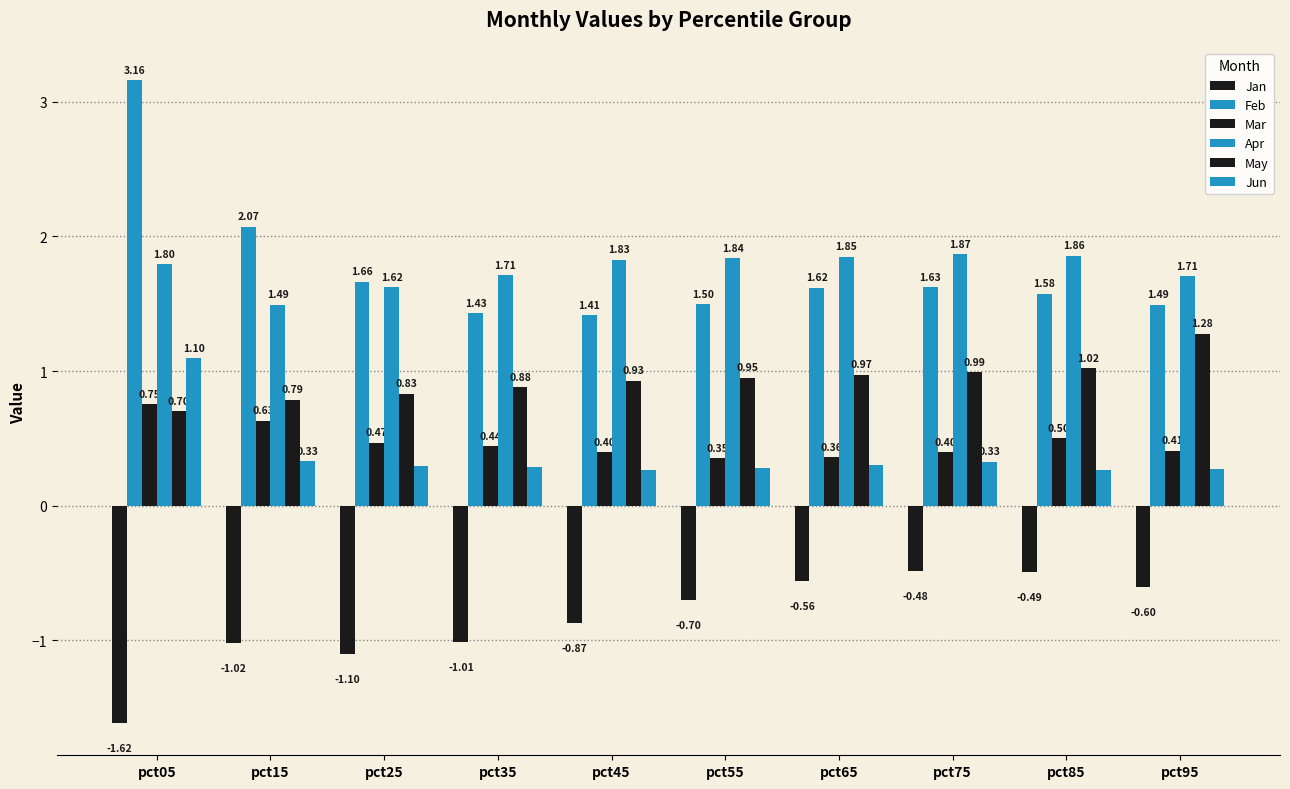

Reading right to left, what are all the values shown in this chart?

Jan: -0.6	-0.5	-0.5	-0.6	-0.7	-0.9	-1.0	-1.1	-1.0	-1.6
Feb: 1.5	1.6	1.6	1.6	1.5	1.4	1.4	1.7	2.1	3.2
Mar: 0.4	0.5	0.4	0.4	0.4	0.4	0.4	0.5	0.6	0.8
Apr: 1.7	1.9	1.9	1.8	1.8	1.8	1.7	1.6	1.5	1.8
May: 1.3	1.0	1.0	1.0	0.9	0.9	0.9	0.8	0.8	0.7
Jun: 0.3	0.3	0.3	0.3	0.3	0.3	0.3	0.3	0.3	1.1